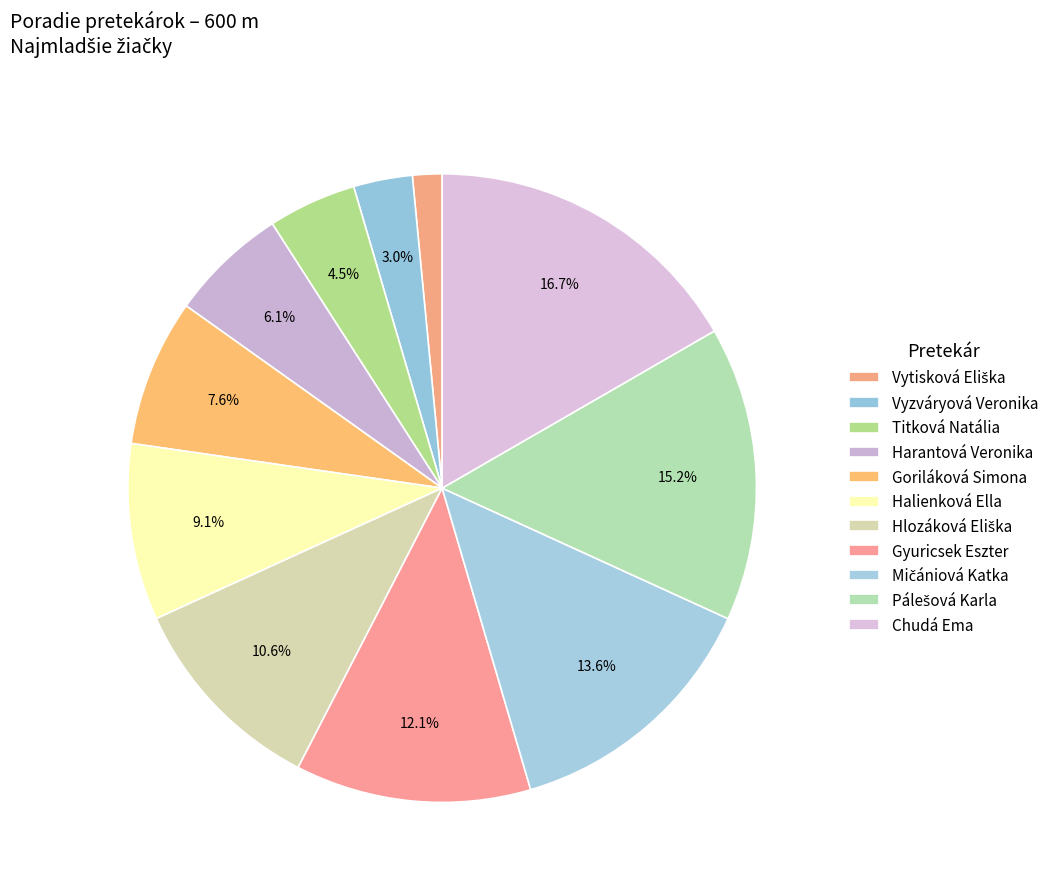

To the nearest percent, what is the difference between the Goriláková Simona and Hlozáková Eliška slice percentages?

3%